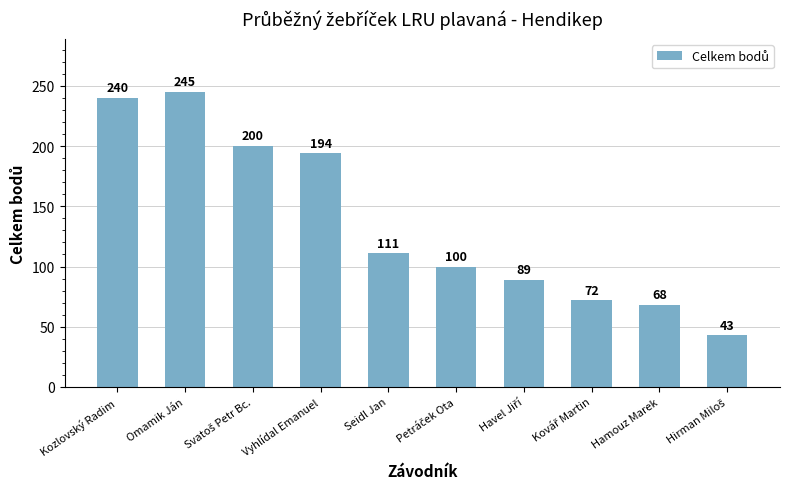

At which label does the data first exceed 111?

Kozlovský Radim